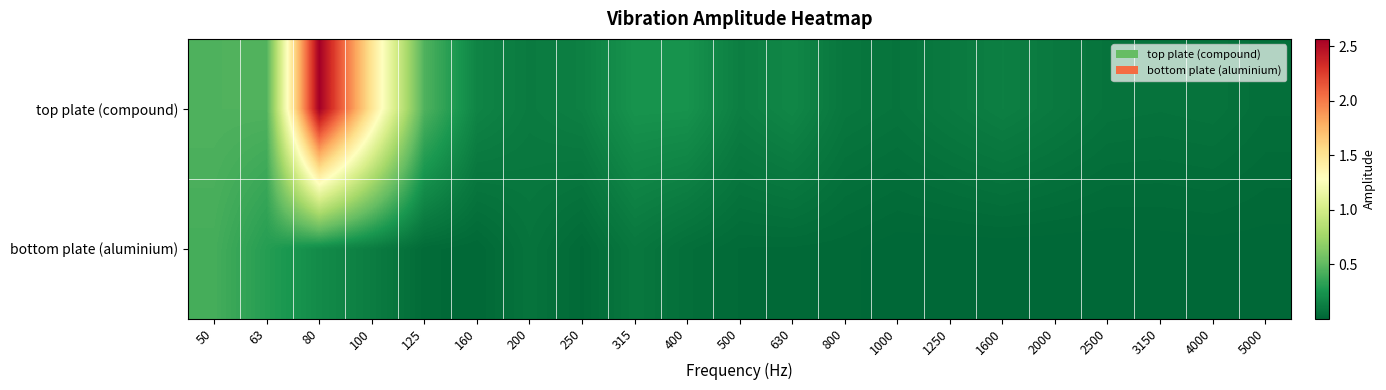

How many series are shown in this chart?

2